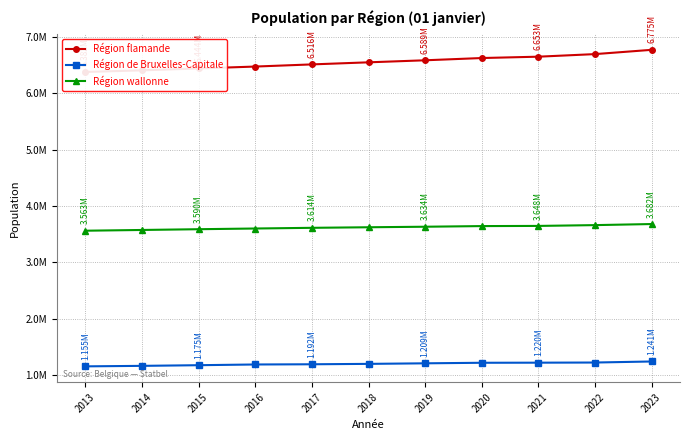

Is it true that Région flamande equals 2251734 at 2020?

False